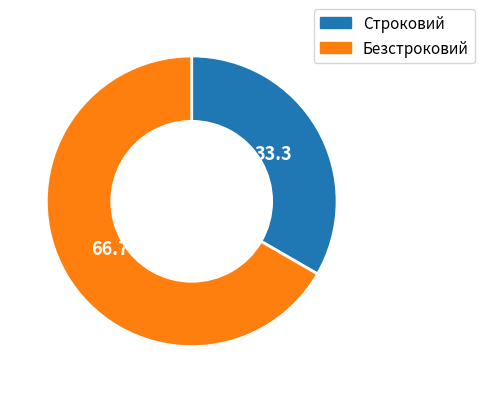

Does Строковий represent more than half of the total?

No